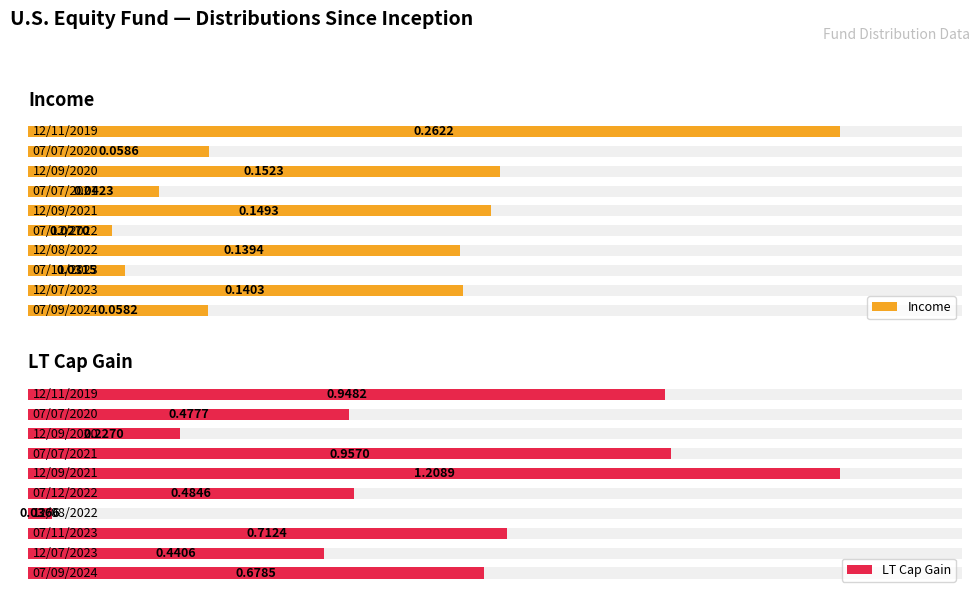

What are all the series names shown in the legend?

Income, LT Cap Gain